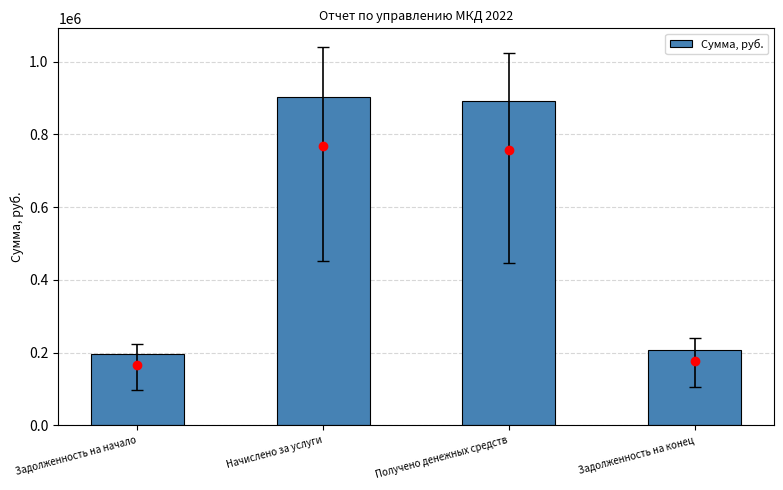

Between Получено денежных средств and Задолженность на начало, which is larger?

Получено денежных средств